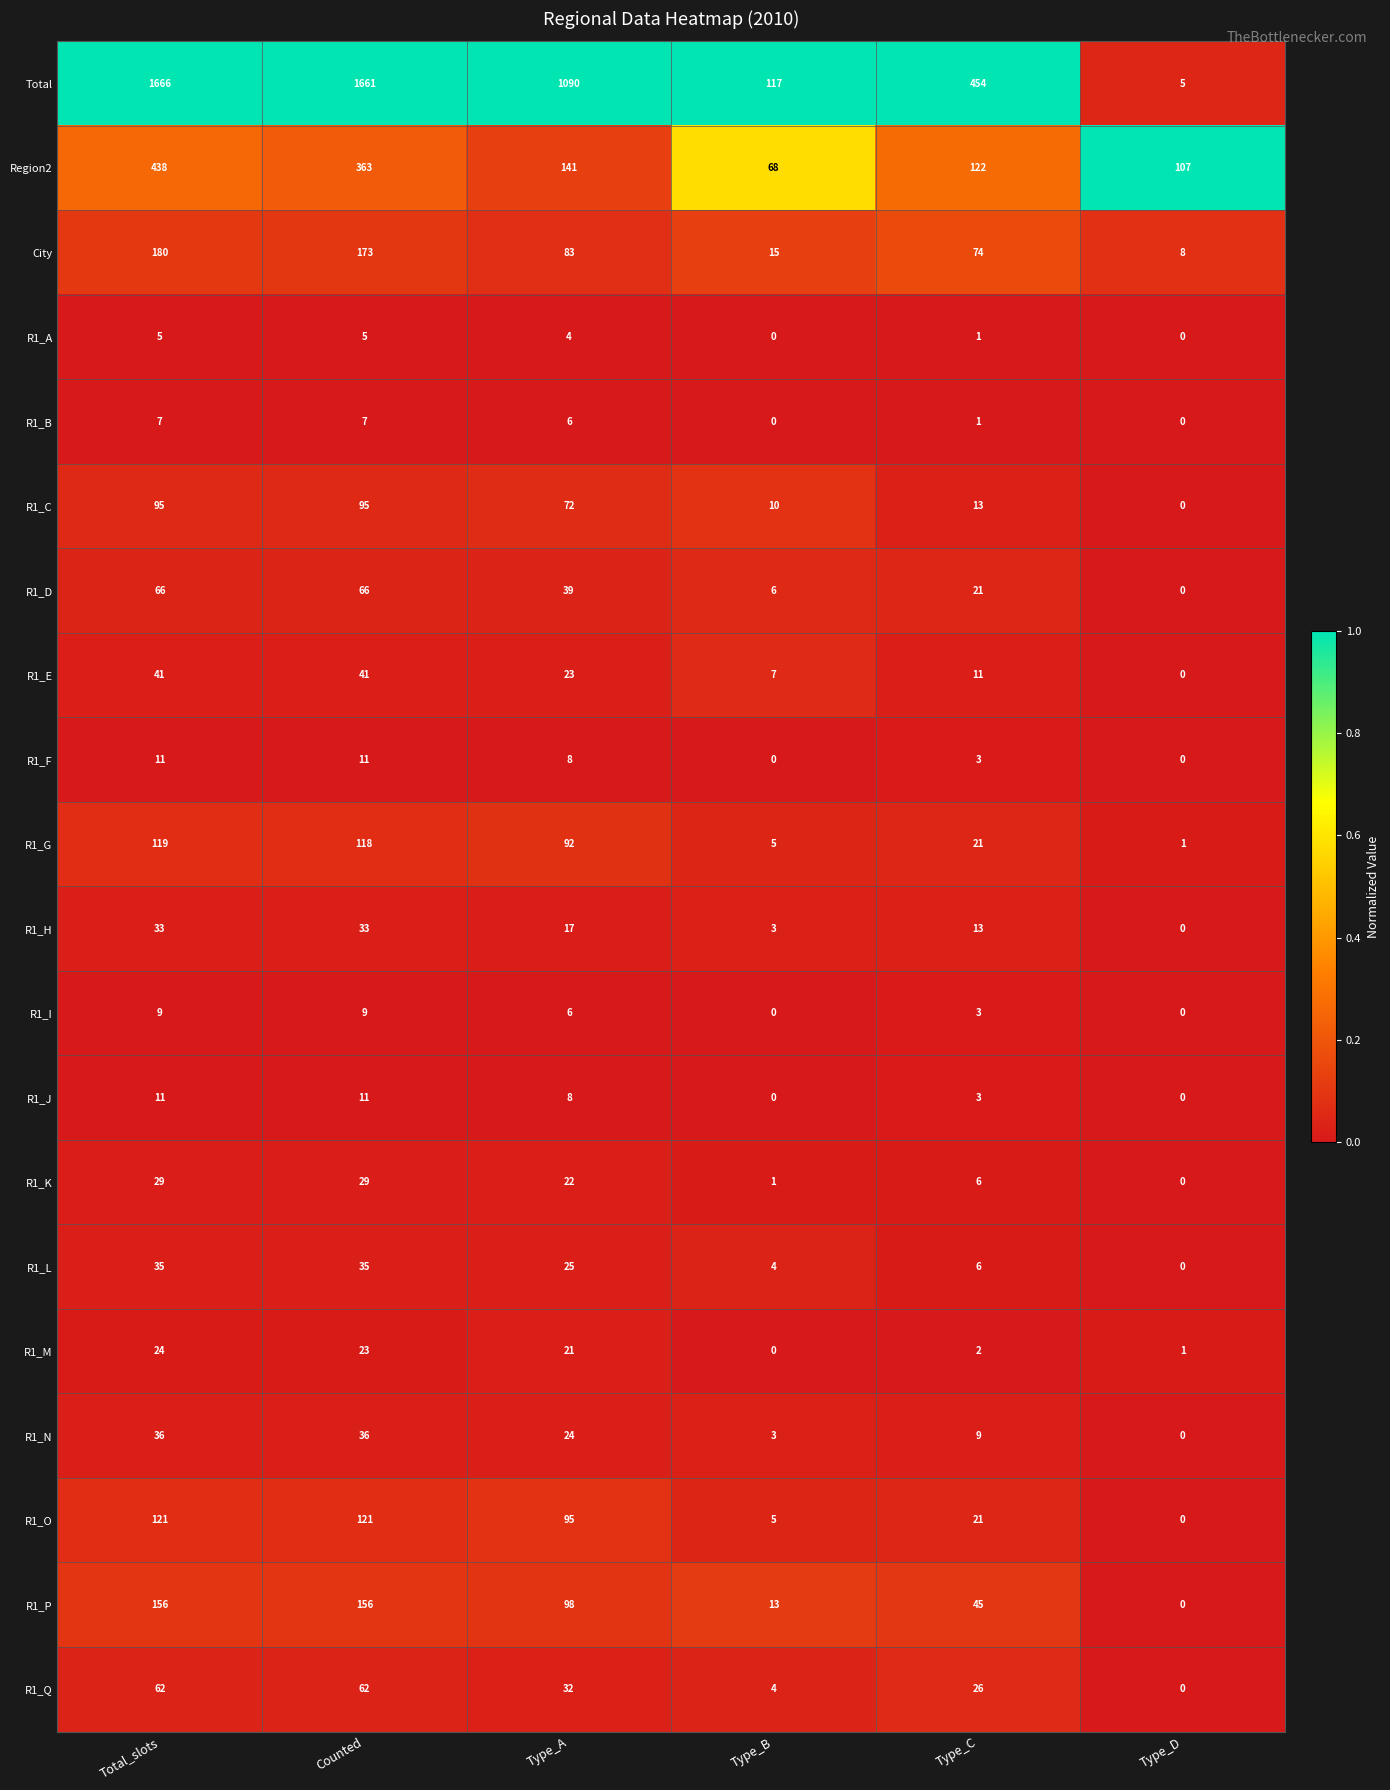

What is the approximate value of City at Type_A?

83